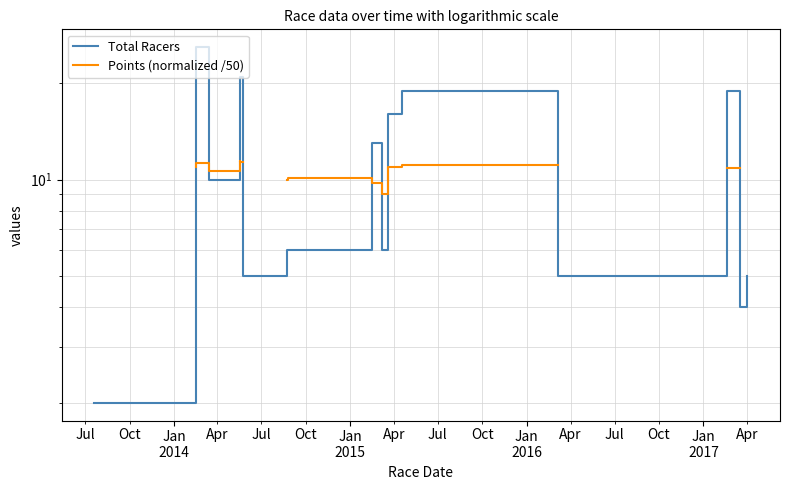

What is the difference between the second highest and second lowest values in the Total Racers series?

17.0